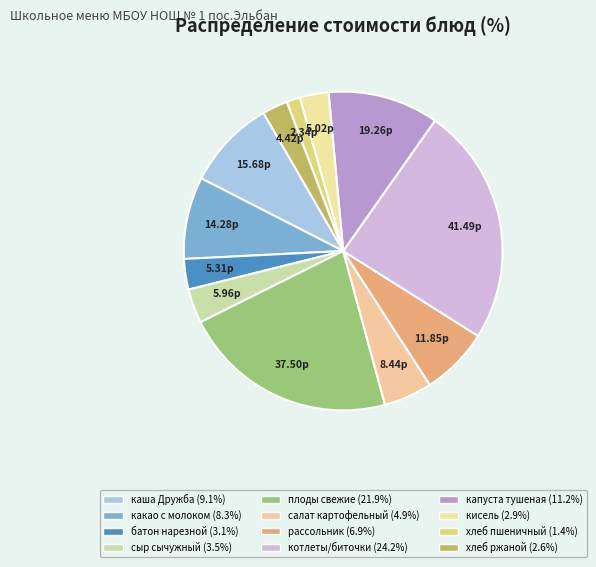

What is the ratio of the value at каша Дружба to the value at рассольник?

1.3